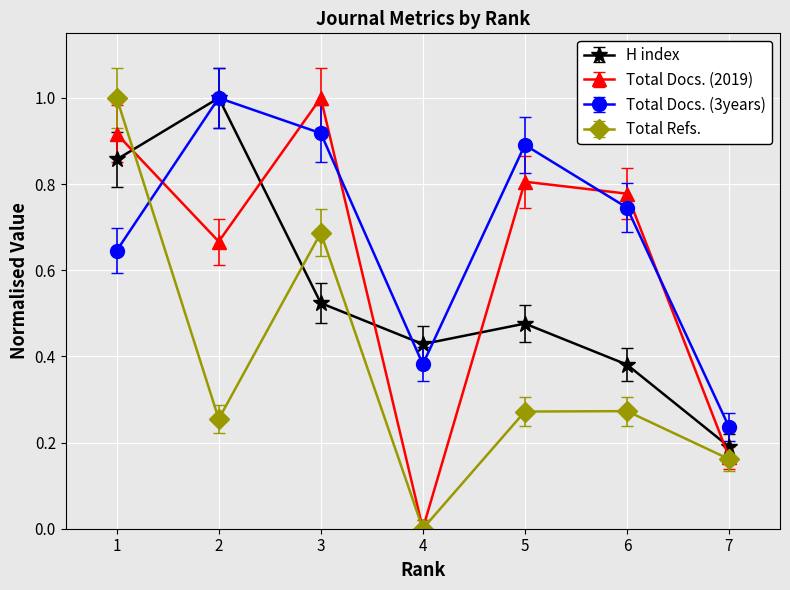

Which series changed the most between 3 and 5?

Total Refs.